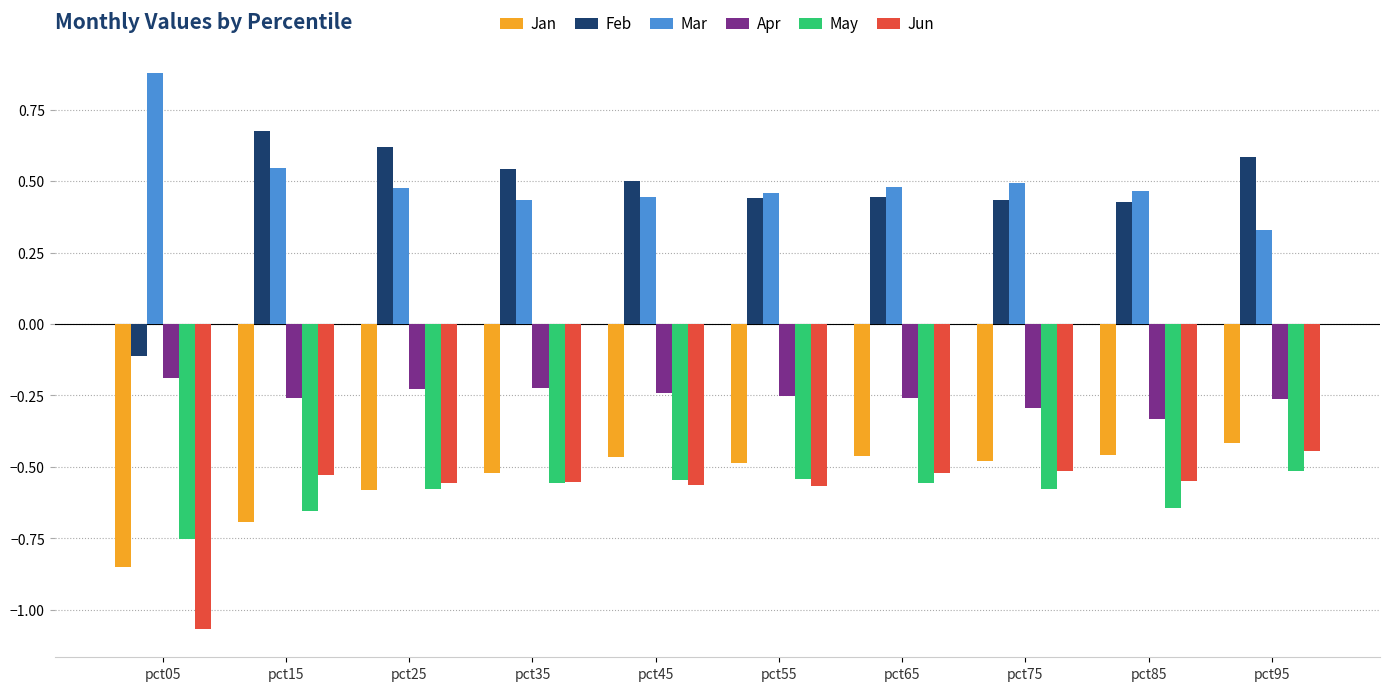

What is the sum of the Mar values at pct75 and pct15?

1.0